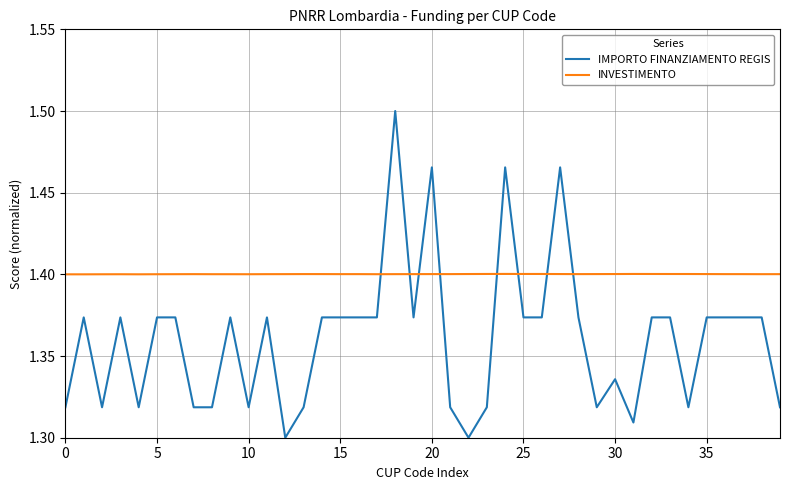

Which series has the largest total across all categories?

INVESTIMENTO